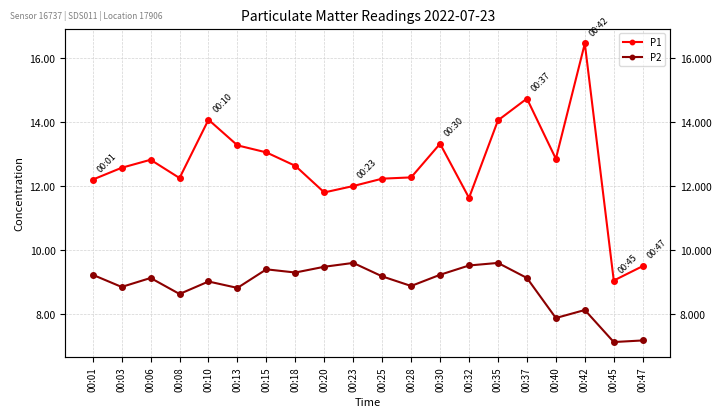

How many data points does each series have?

20